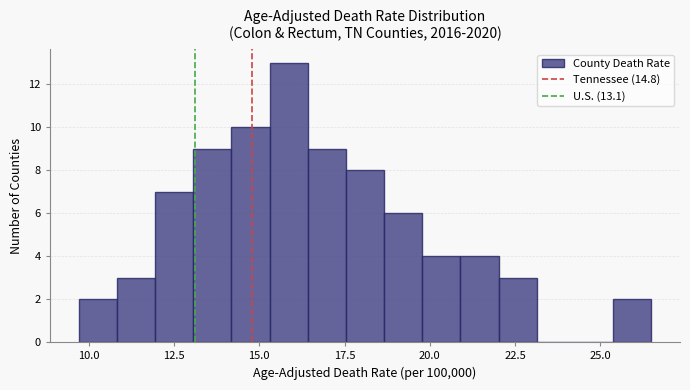

Around what value on the x-axis is the tallest bar? Give the approximate position of its centre, as read against the axis.

16.0